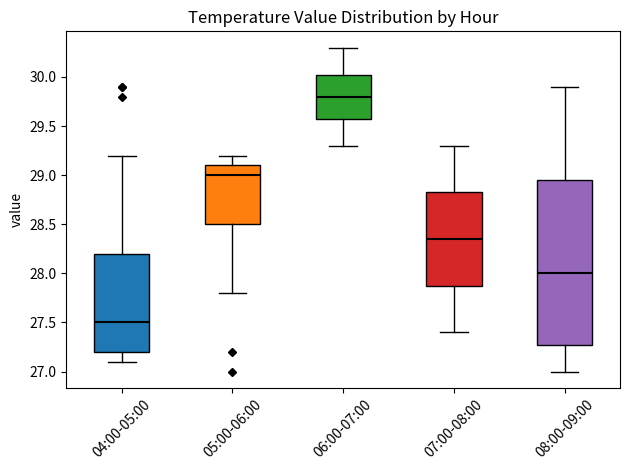

Where is the upper edge of the box for 07:00-08:00 on the y-axis? The values are not printed on the chart, so give them approximately, as read against the axis.

28.85